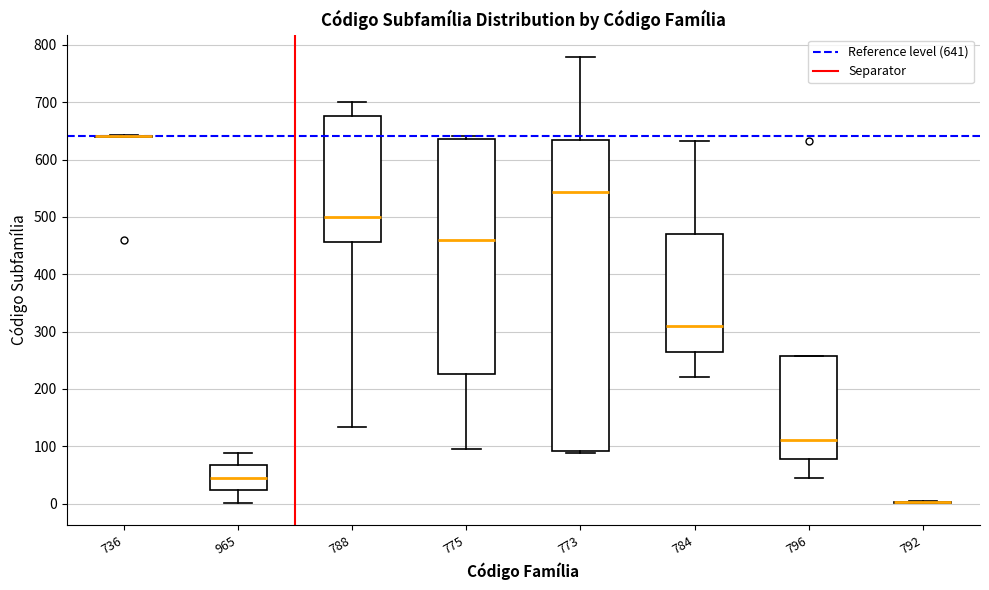

Reading left to right, transcribe this box plot: for each box, give where its median line is, the range the box spans, and where its two whiskers end, as read against the y-axis. The values are not printed on the chart, so give them approximately, as read against the axis.

736: box collapsed to a line at 640, whiskers 640 to 640
965: median 50, box 20 to 70, whiskers 0 to 90
788: median 500, box 460 to 680, whiskers 130 to 700
775: median 460, box 230 to 640, whiskers 100 to 640 (just above the box's upper edge)
773: median 540, box 90 to 630, whiskers 90 to 780
784: median 310, box 270 to 470, whiskers 220 to 630
796: median 110, box 80 to 260, whiskers 50 to 260
792: box collapsed to a line at 0, whiskers 0 to 0